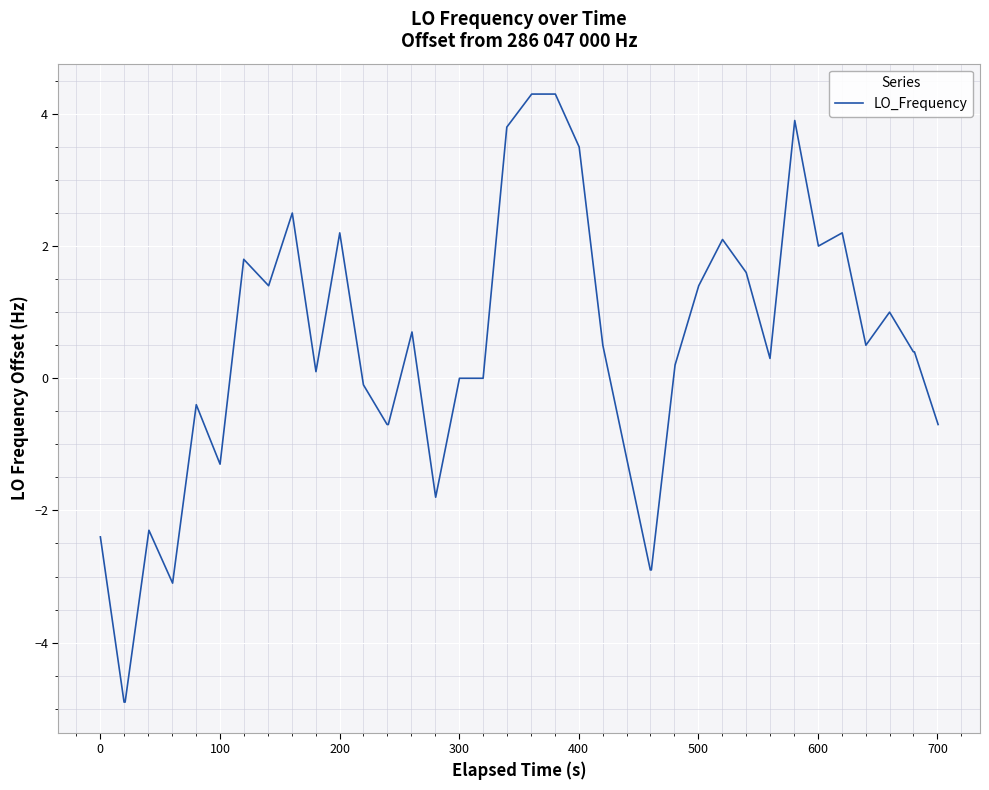

What is the smallest value displayed?

-4.9